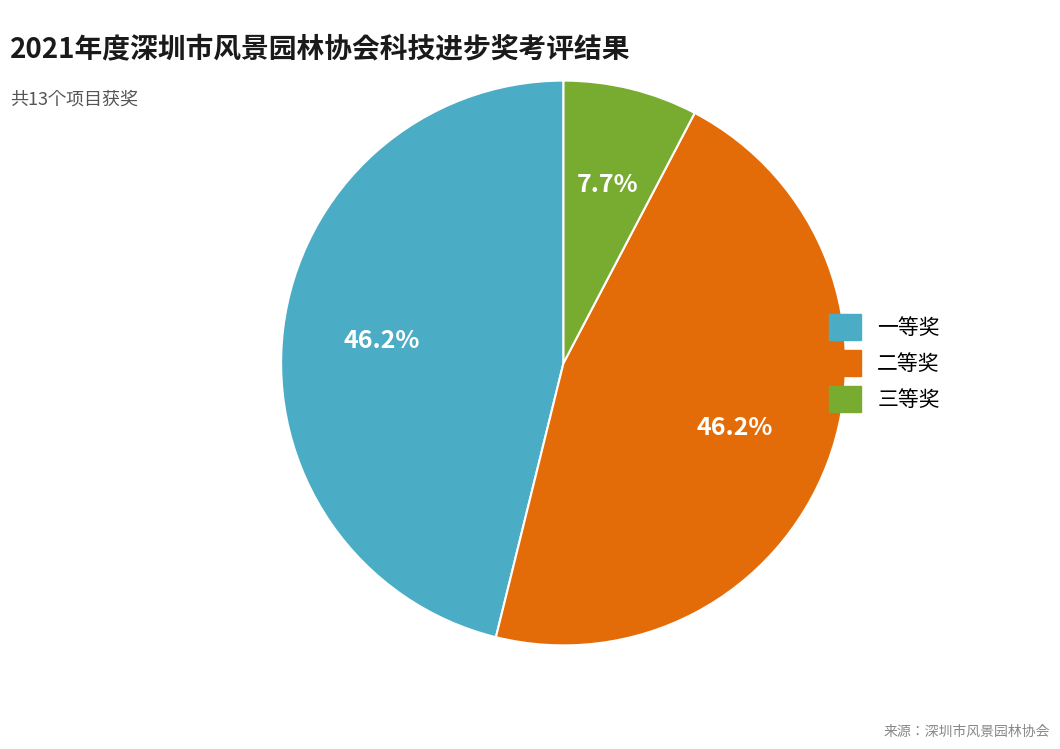

How many slices are in this pie chart?

3